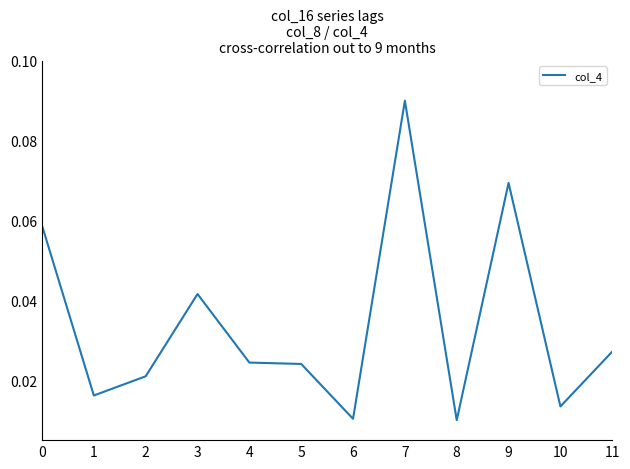

Between 2 and 3, which is larger?

3